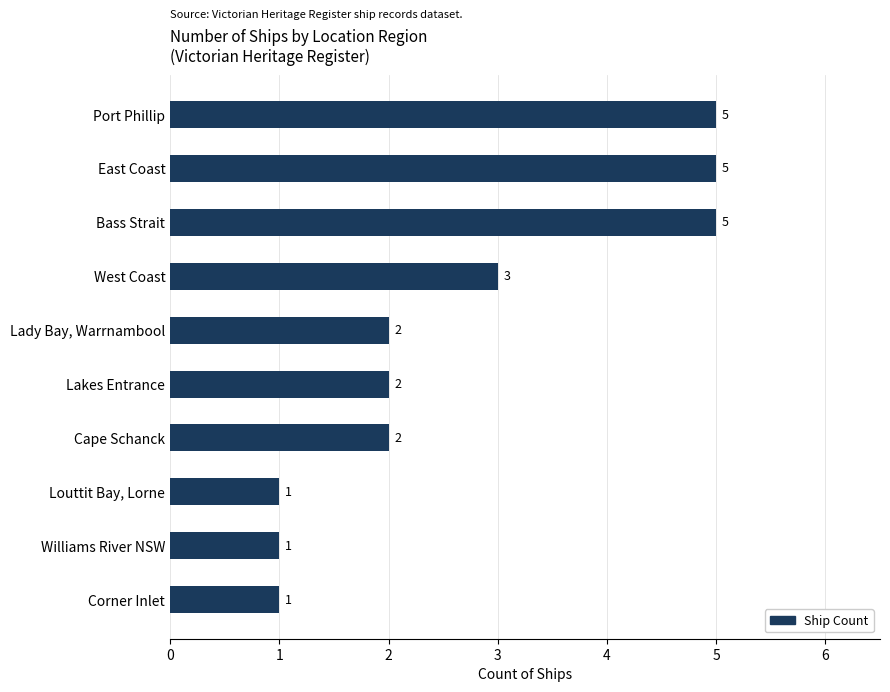

What is the sum of all values?

27